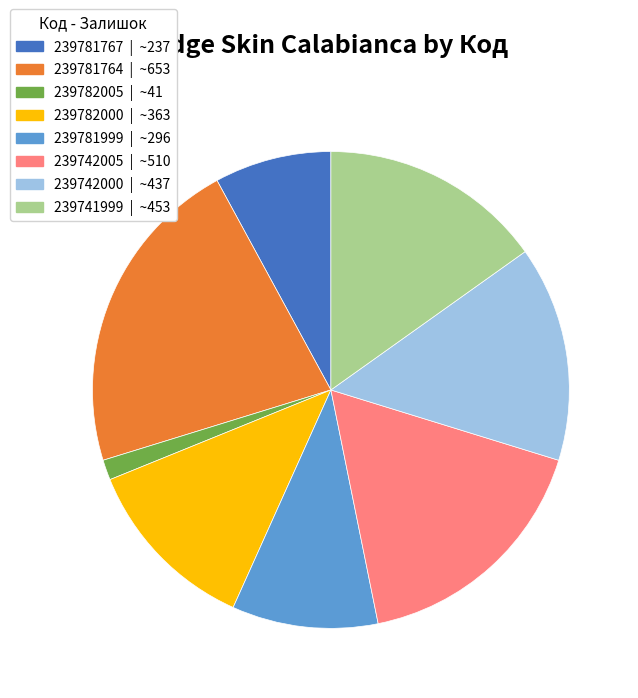

Rank the categories by value from highest to lowest.

239781764, 239742005, 239741999, 239742000, 239782000, 239781999, 239781767, 239782005